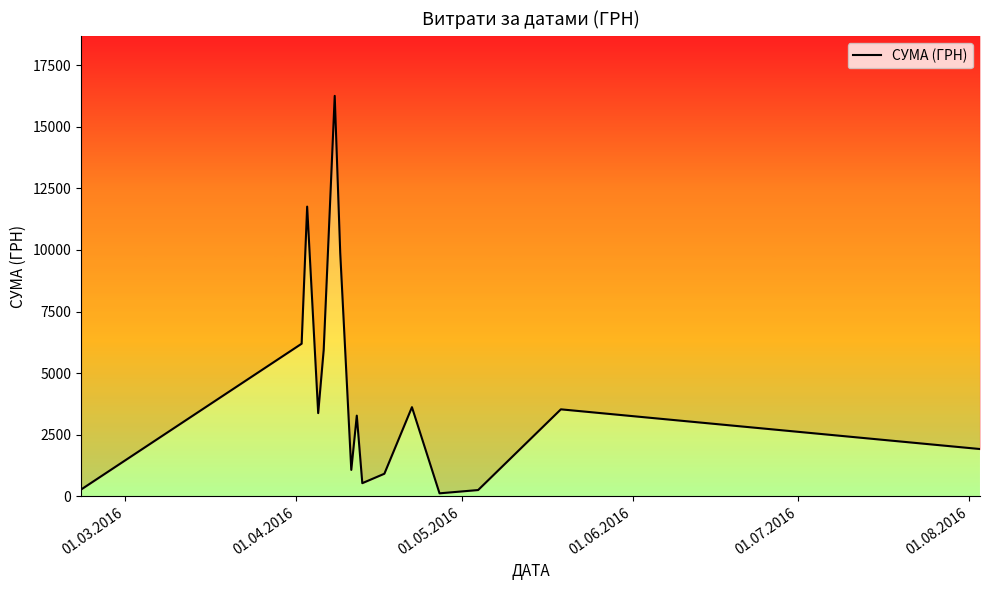

How many points are lower than both their immediate neighbors (excluding endpoints)?

4